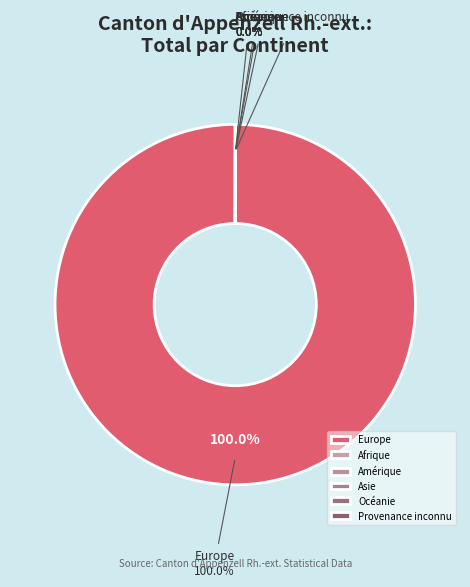

Which category has the biggest portion of the pie?

Europe